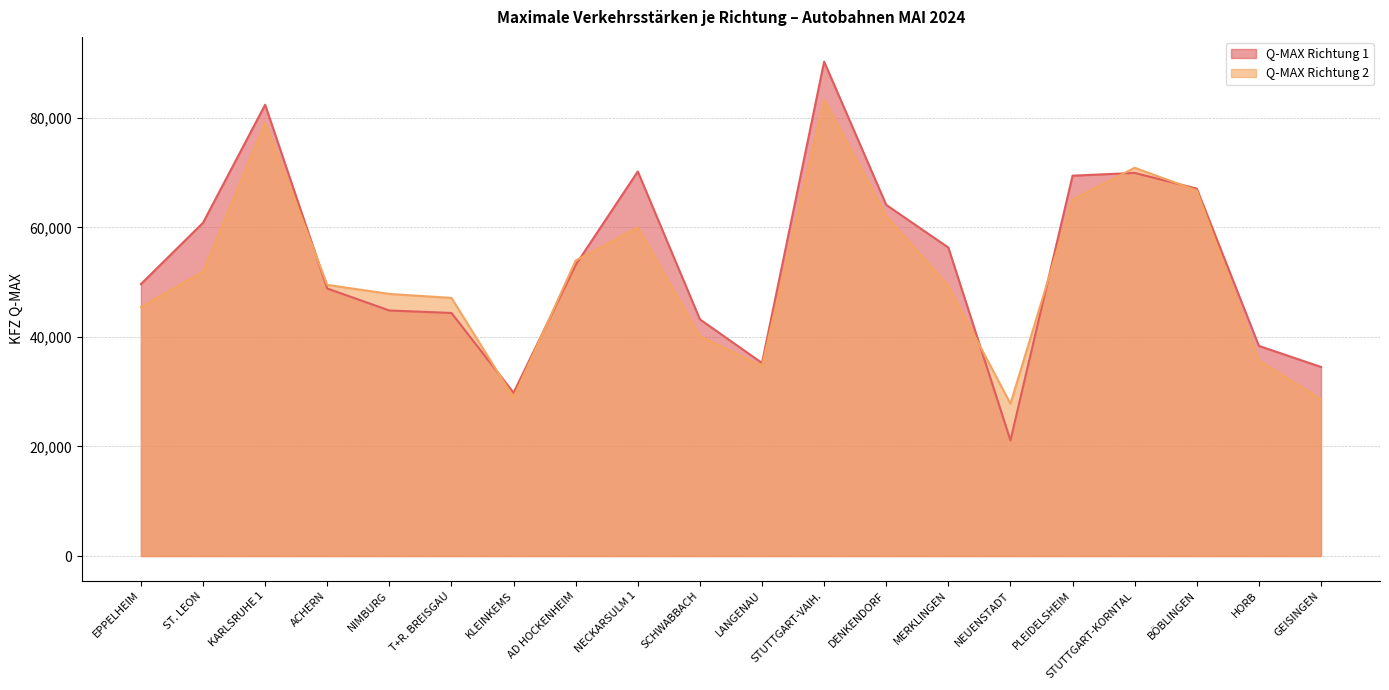

True or false: Q-MAX Richtung 2 has more than 2 interior local peaks.

True